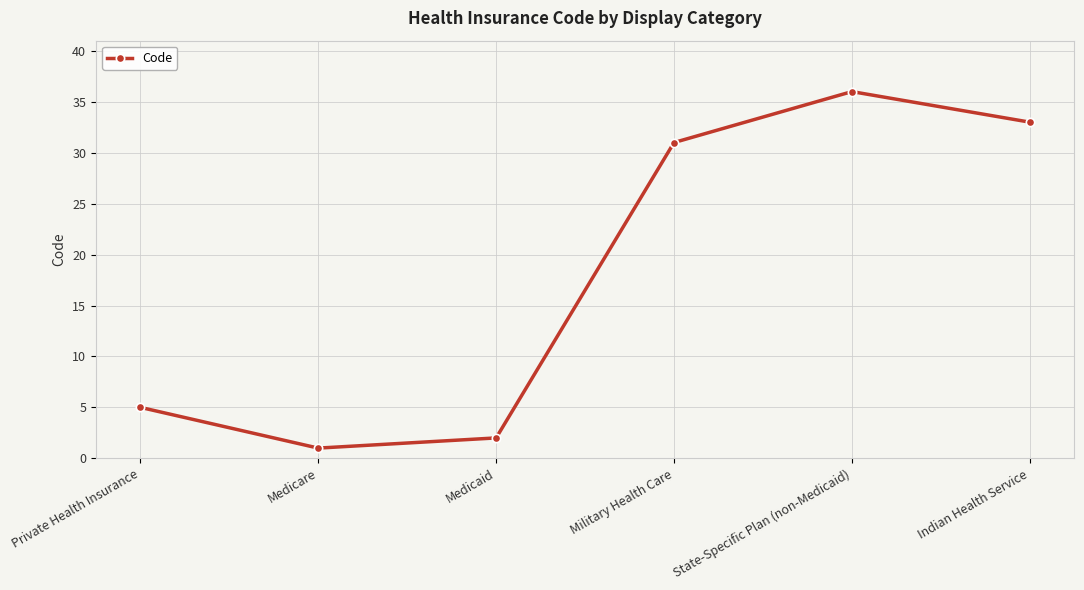

What position from the left is Indian Health Service?

6